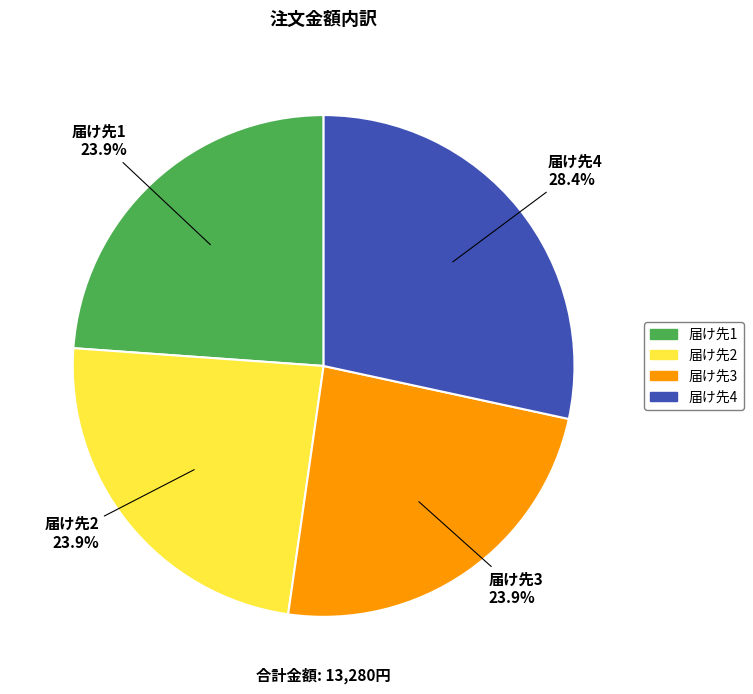

Between 届け先4 and 届け先1, which is larger?

届け先4